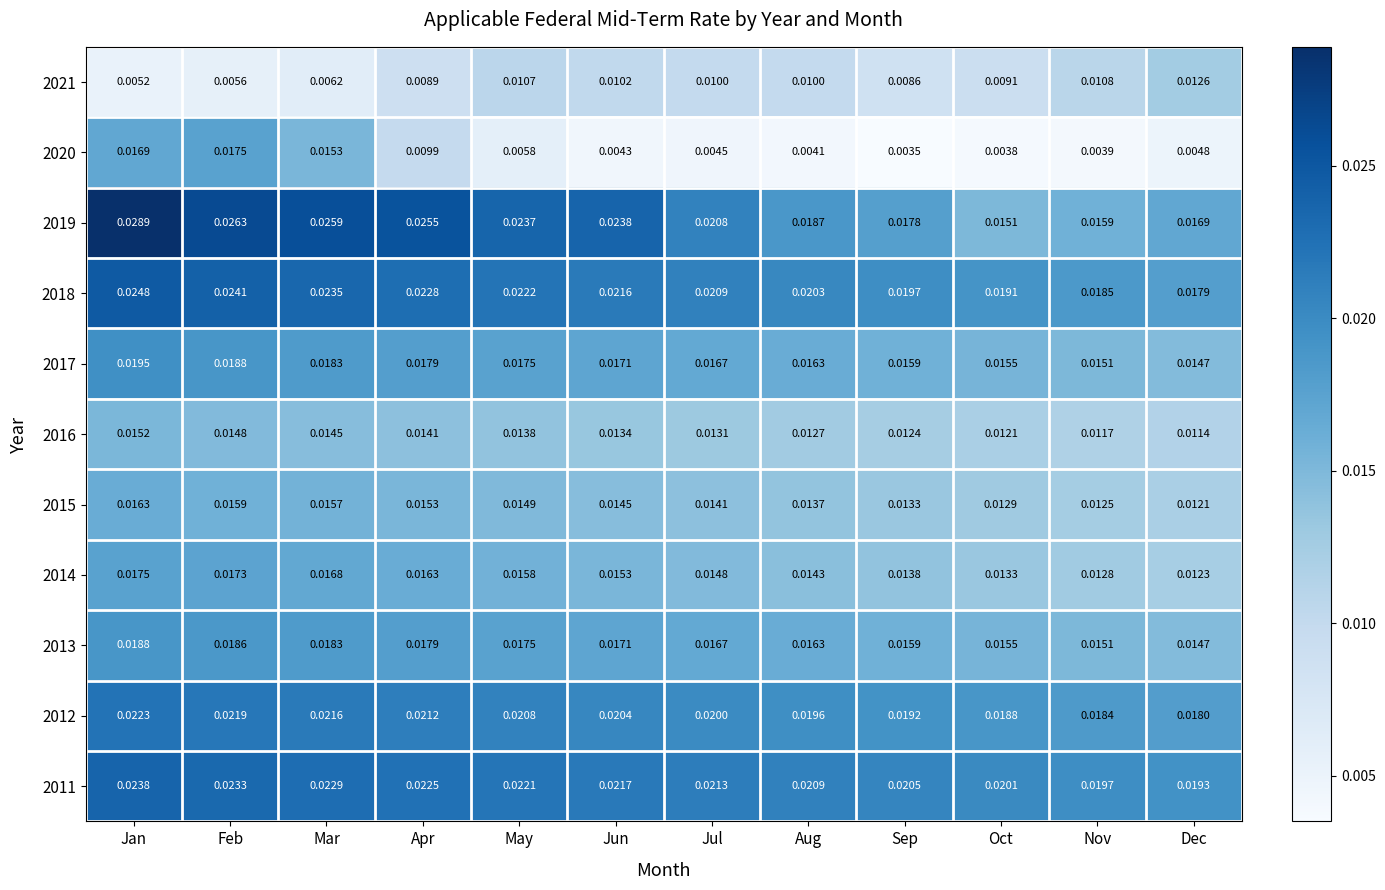

At which label is 2013 closest to 0?

Dec